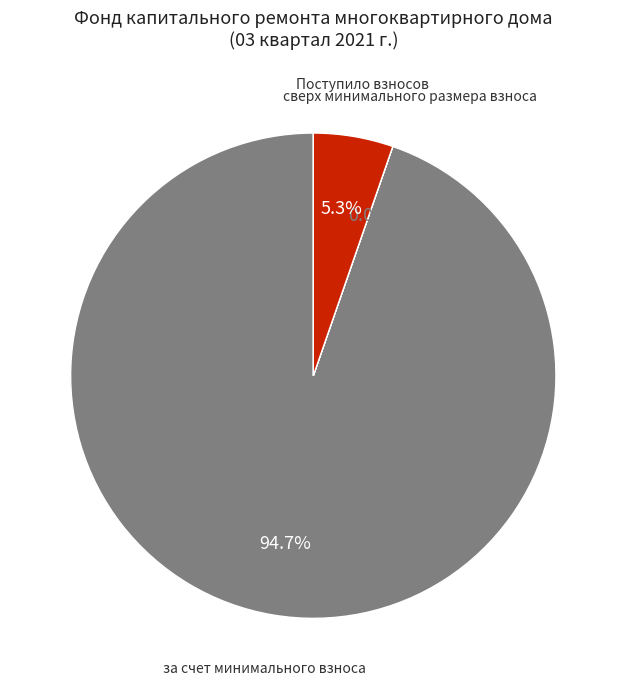

Does any single category account for the majority?

Yes